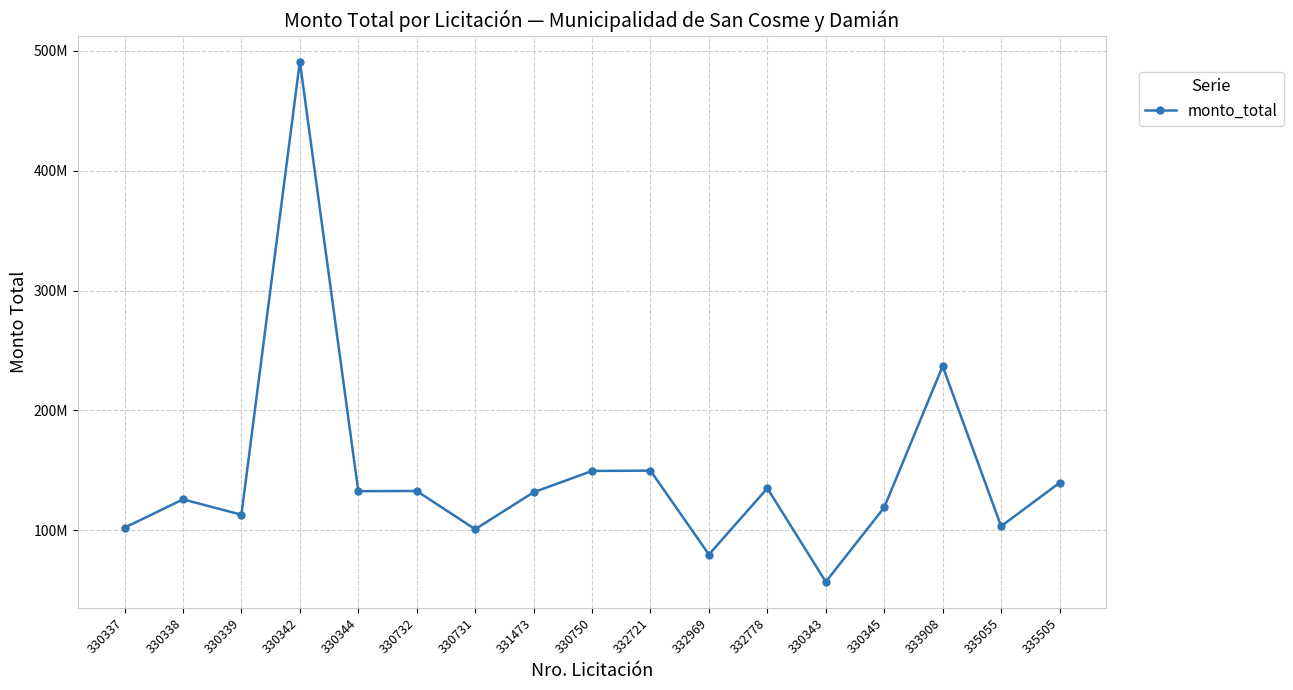

At which category does the data reach its first local valley?

330339